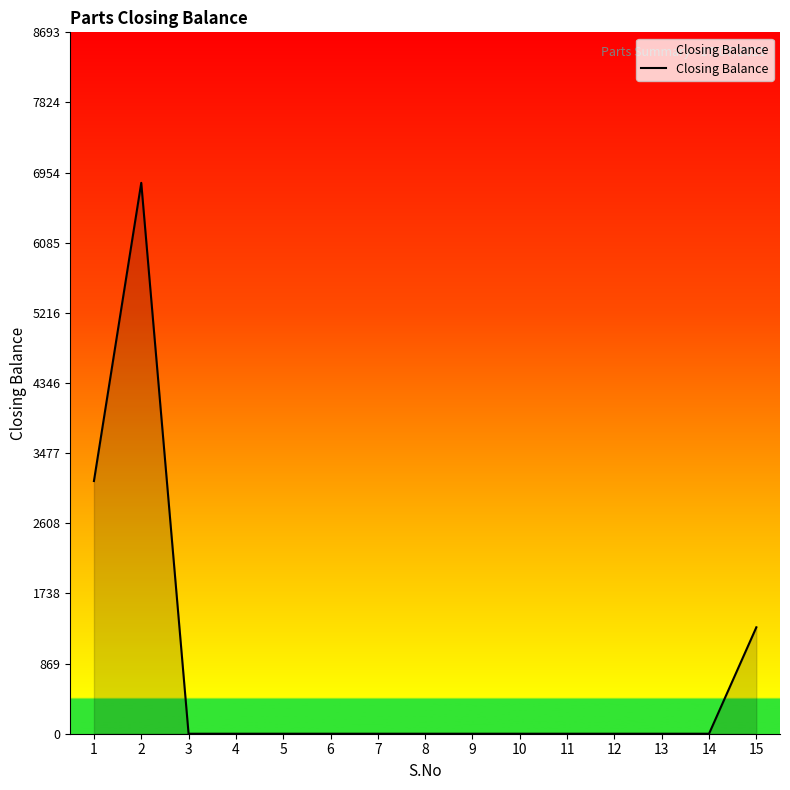

What is the sum of all values?

11279